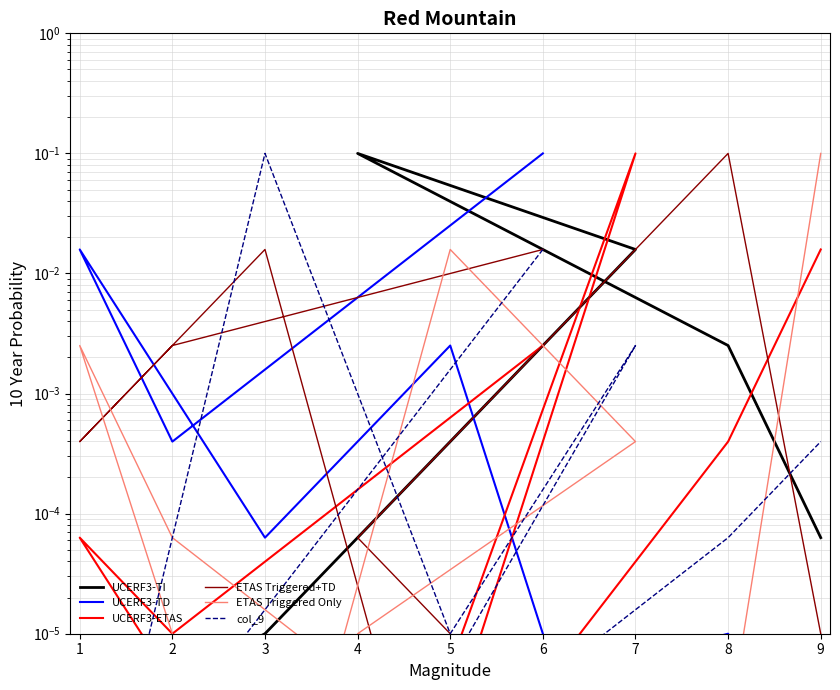

True or false: ETAS Triggered+TD and UCERF3-TI cross at least once.

True